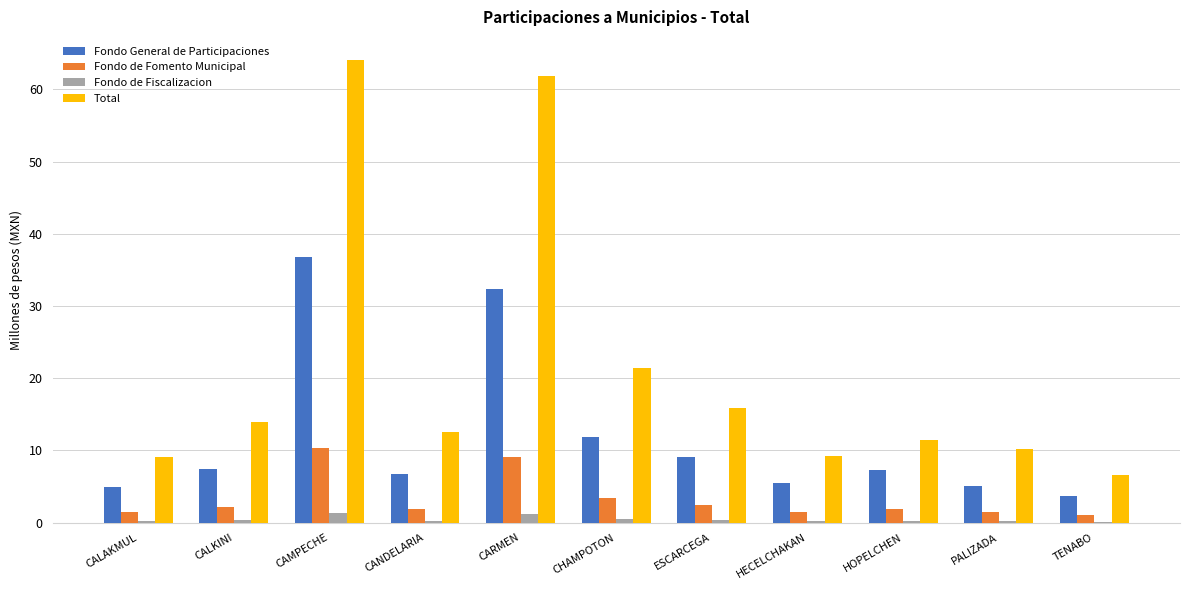

What is the maximum value shown in the chart?

64.1